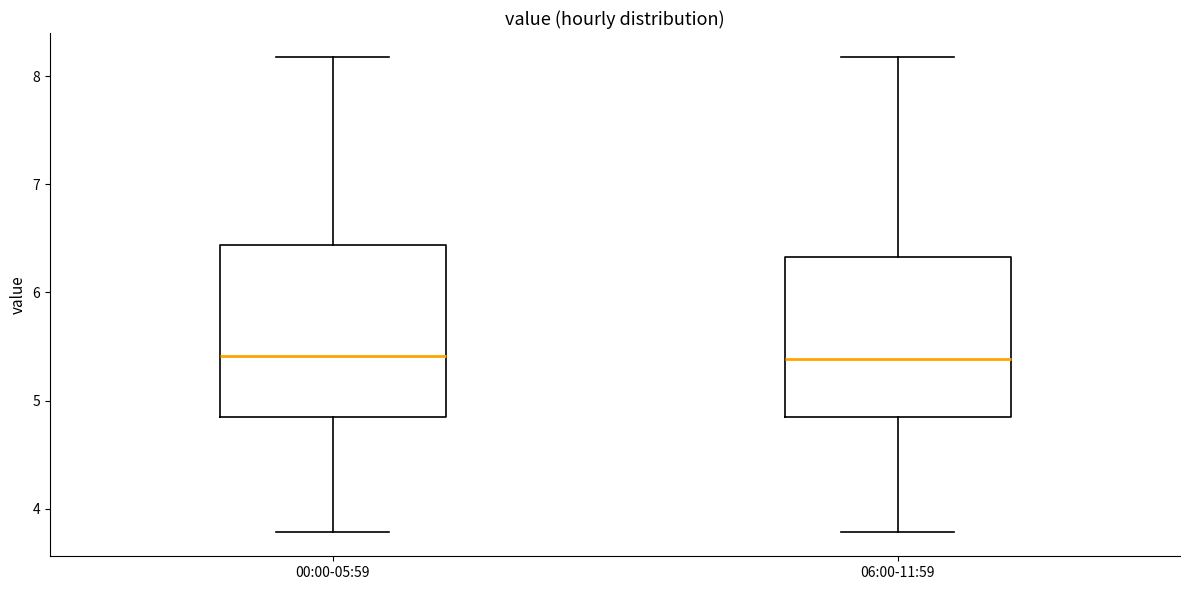

Comparing the boxes themselves (not the whiskers), which one is the tallest?

00:00-05:59